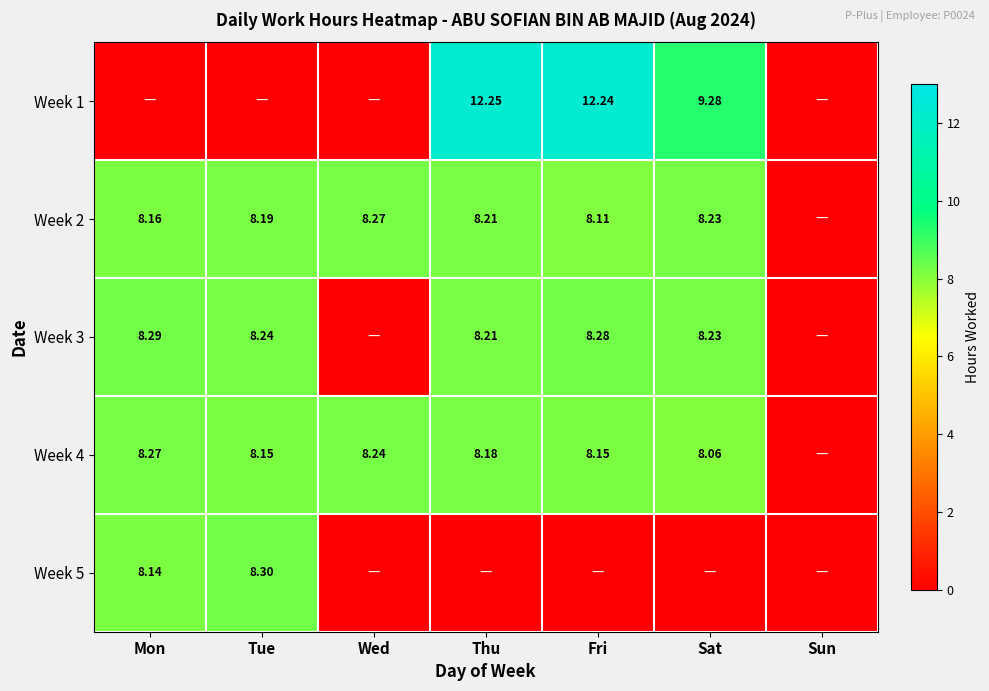

The Week 1 series shows 16.6 at Fri. True or false?

False